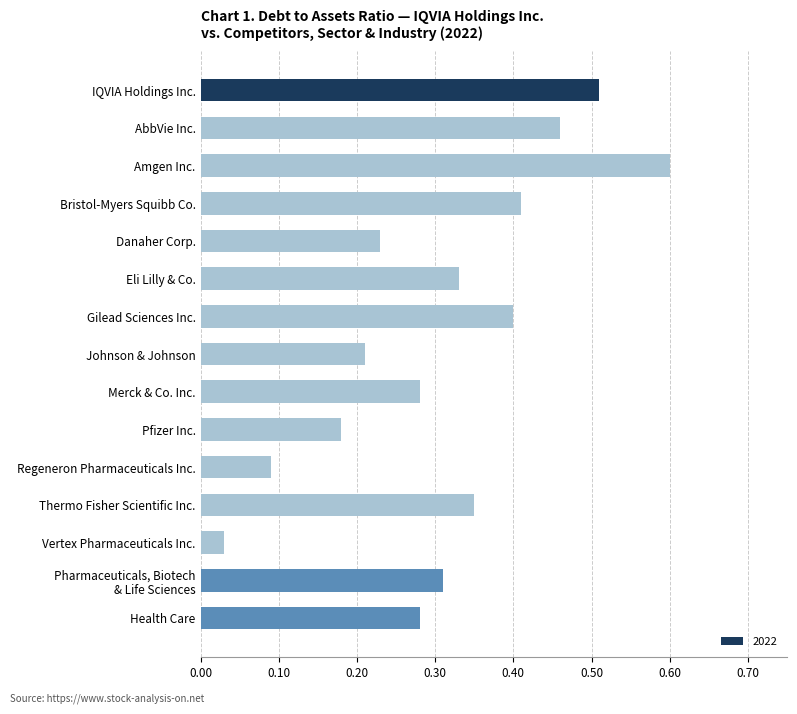

The value at Thermo Fisher Scientific Inc. is 0.1. True or false?

False